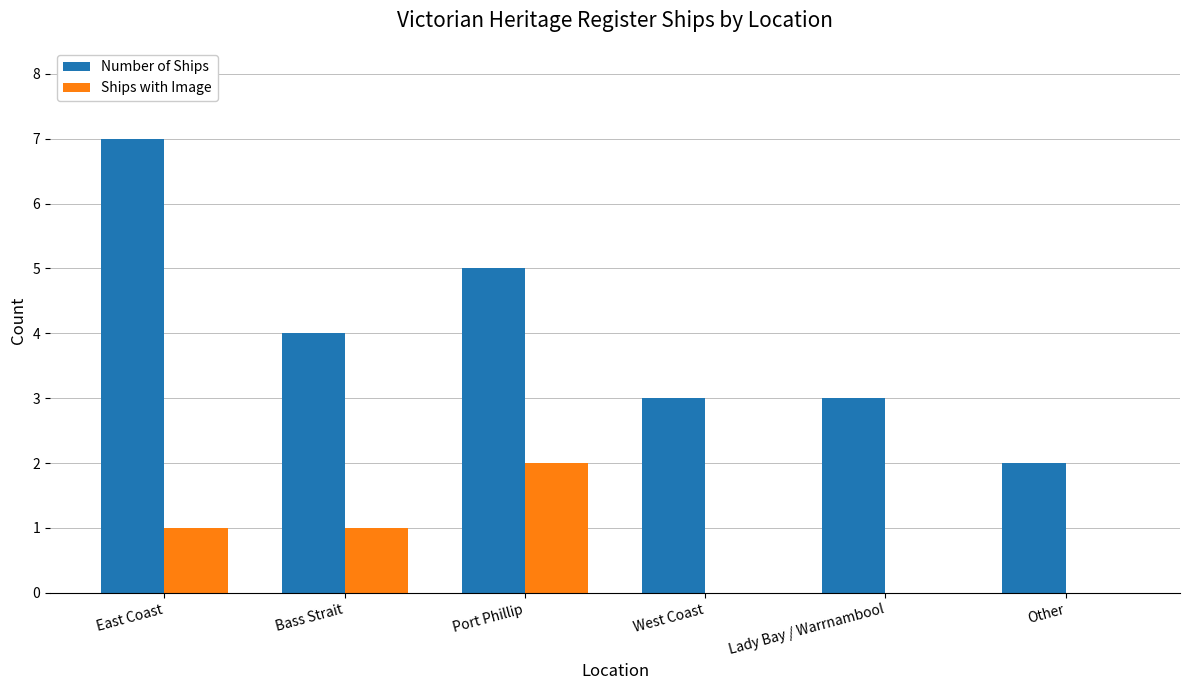

Which series has the largest range (max minus min)?

Number of Ships